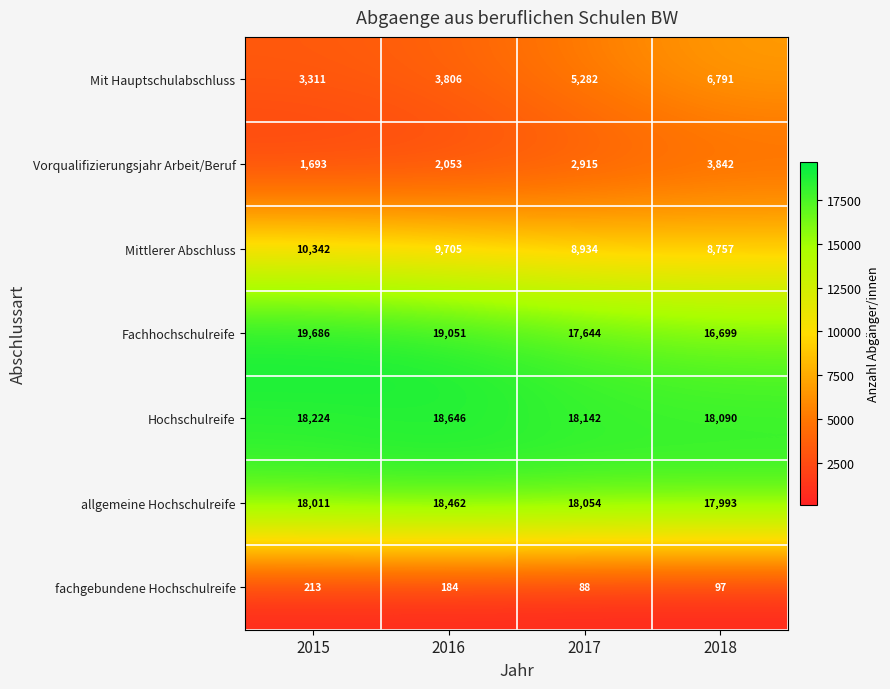

What is the smallest value displayed?

88